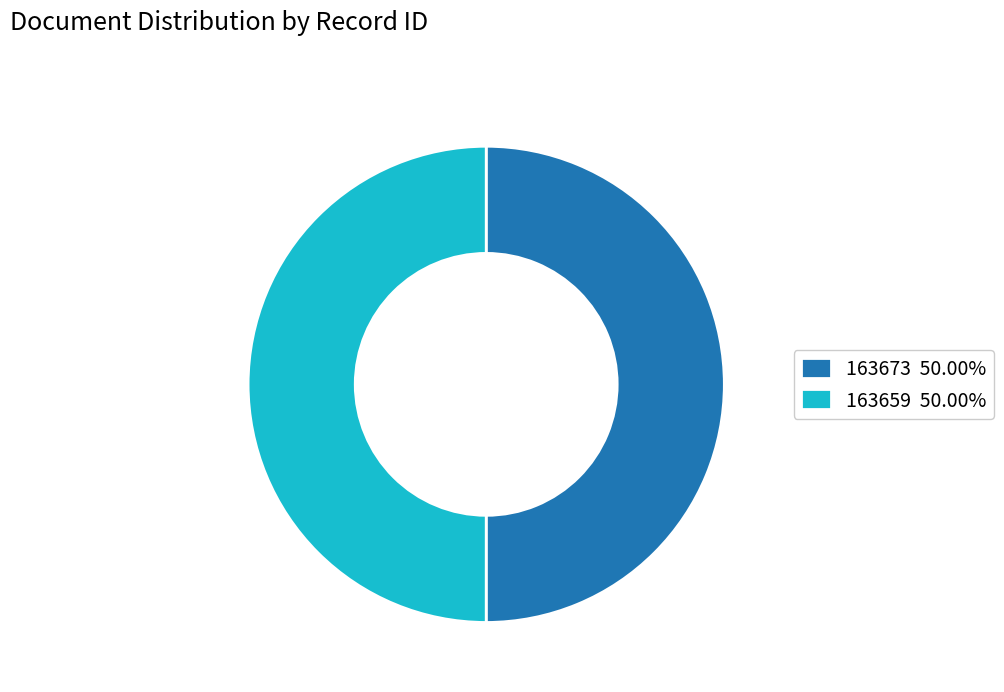

Approximately how many times larger is the value at 163659 50.00% compared to 163673 50.00%?

1.0